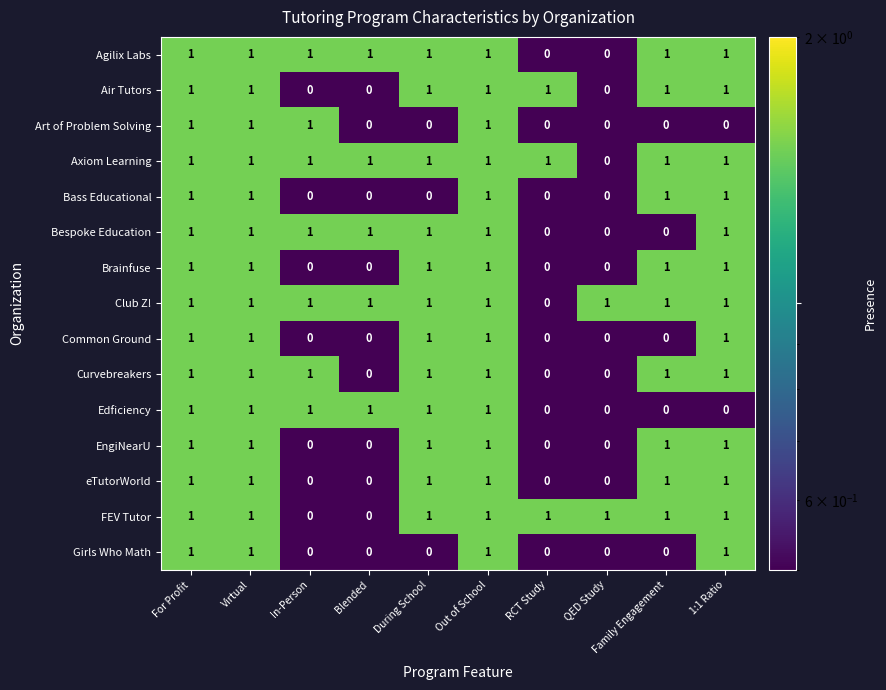

What is the total value across all series at Family Engagement?

10